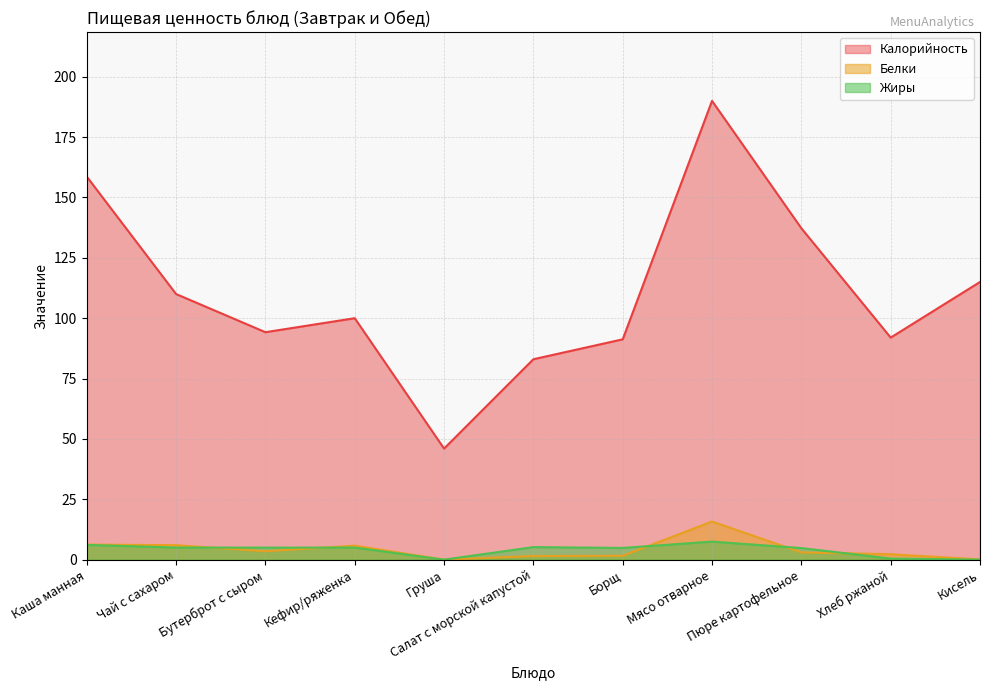

What is the sum of the Калорийность values at Бутерброт с сыром and Мясо отварное?

284.2